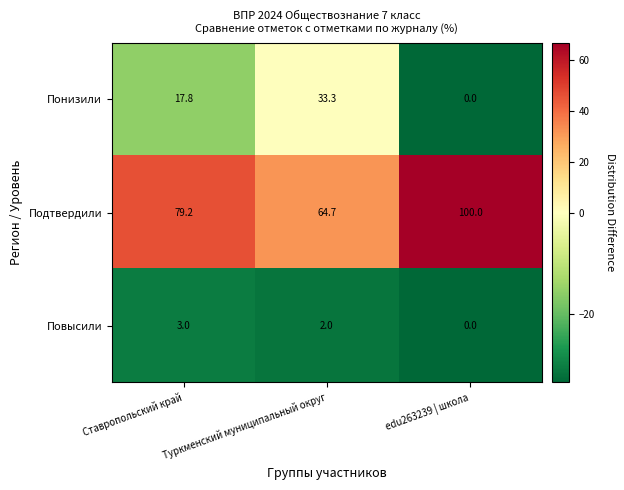

Count the Повысили values in the range 0 to 3.

3